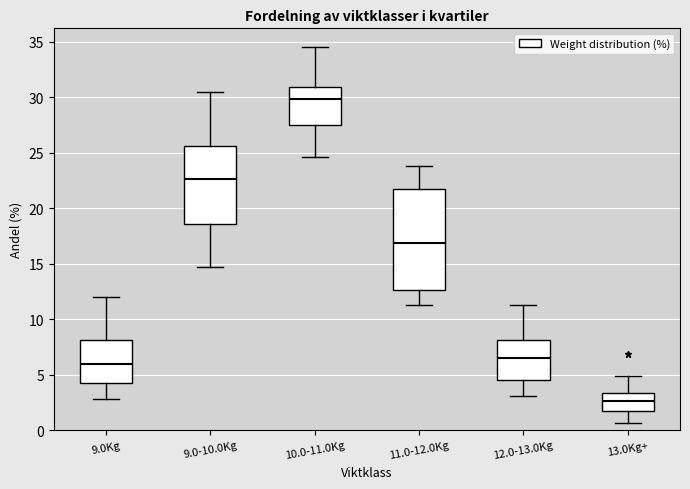

Which box's median line is the lowest?

13.0Kg+